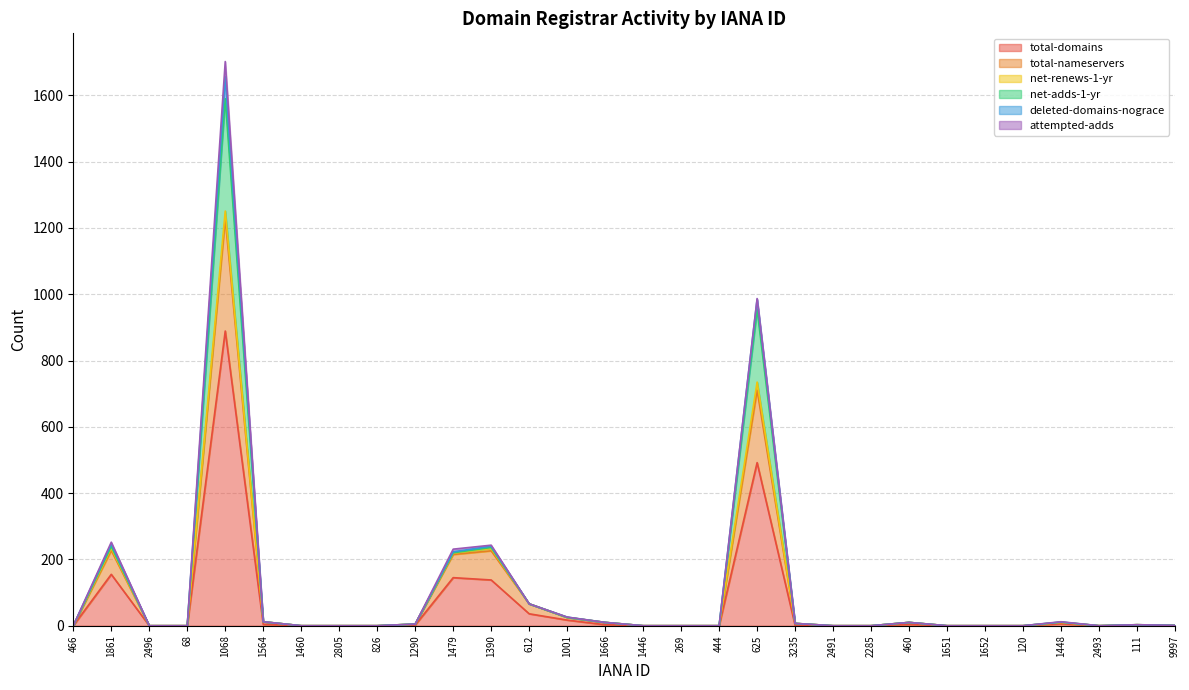

What is the label of the 29th point from the left?

111